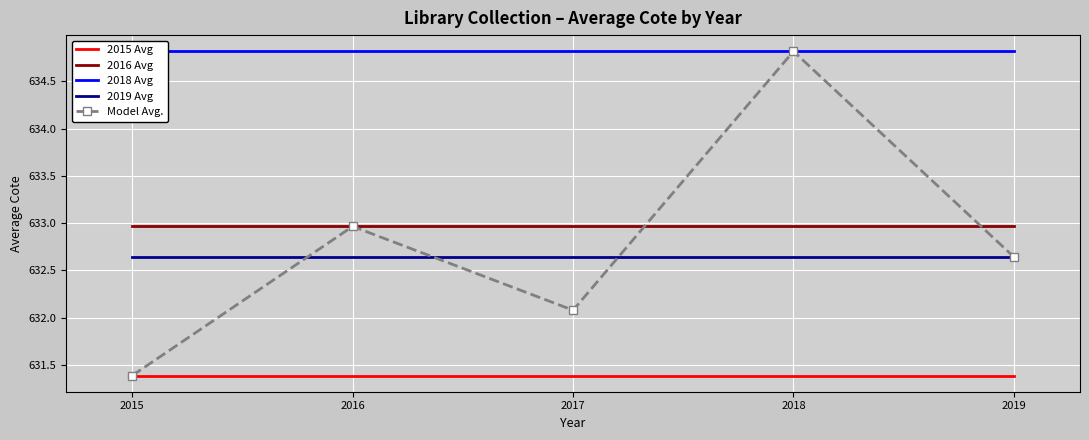

What is the difference between the highest and lowest values at 2016?

3.4